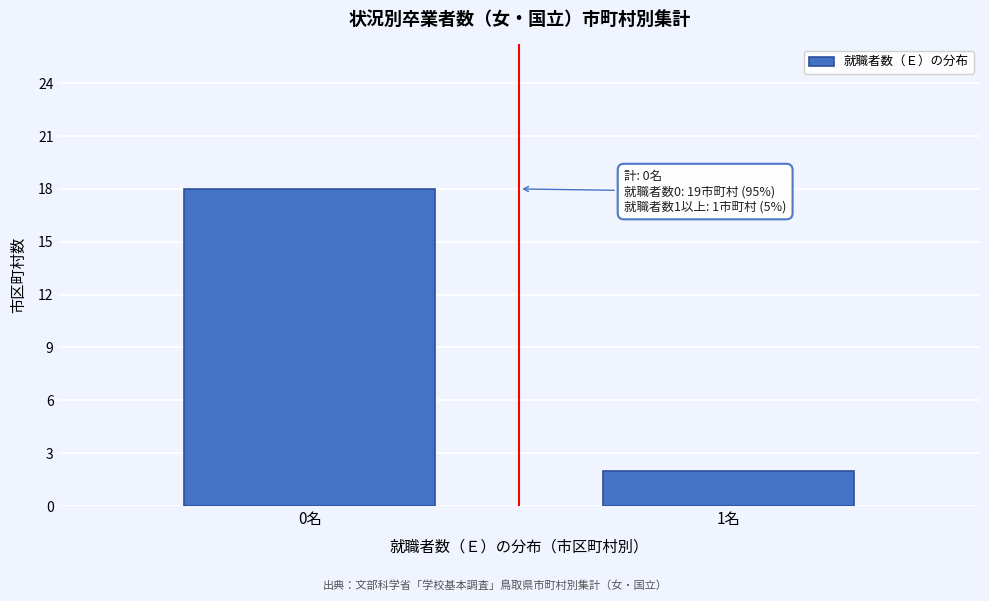

Reading left to right, list all the values displayed in this chart.

0名=18	1名=2